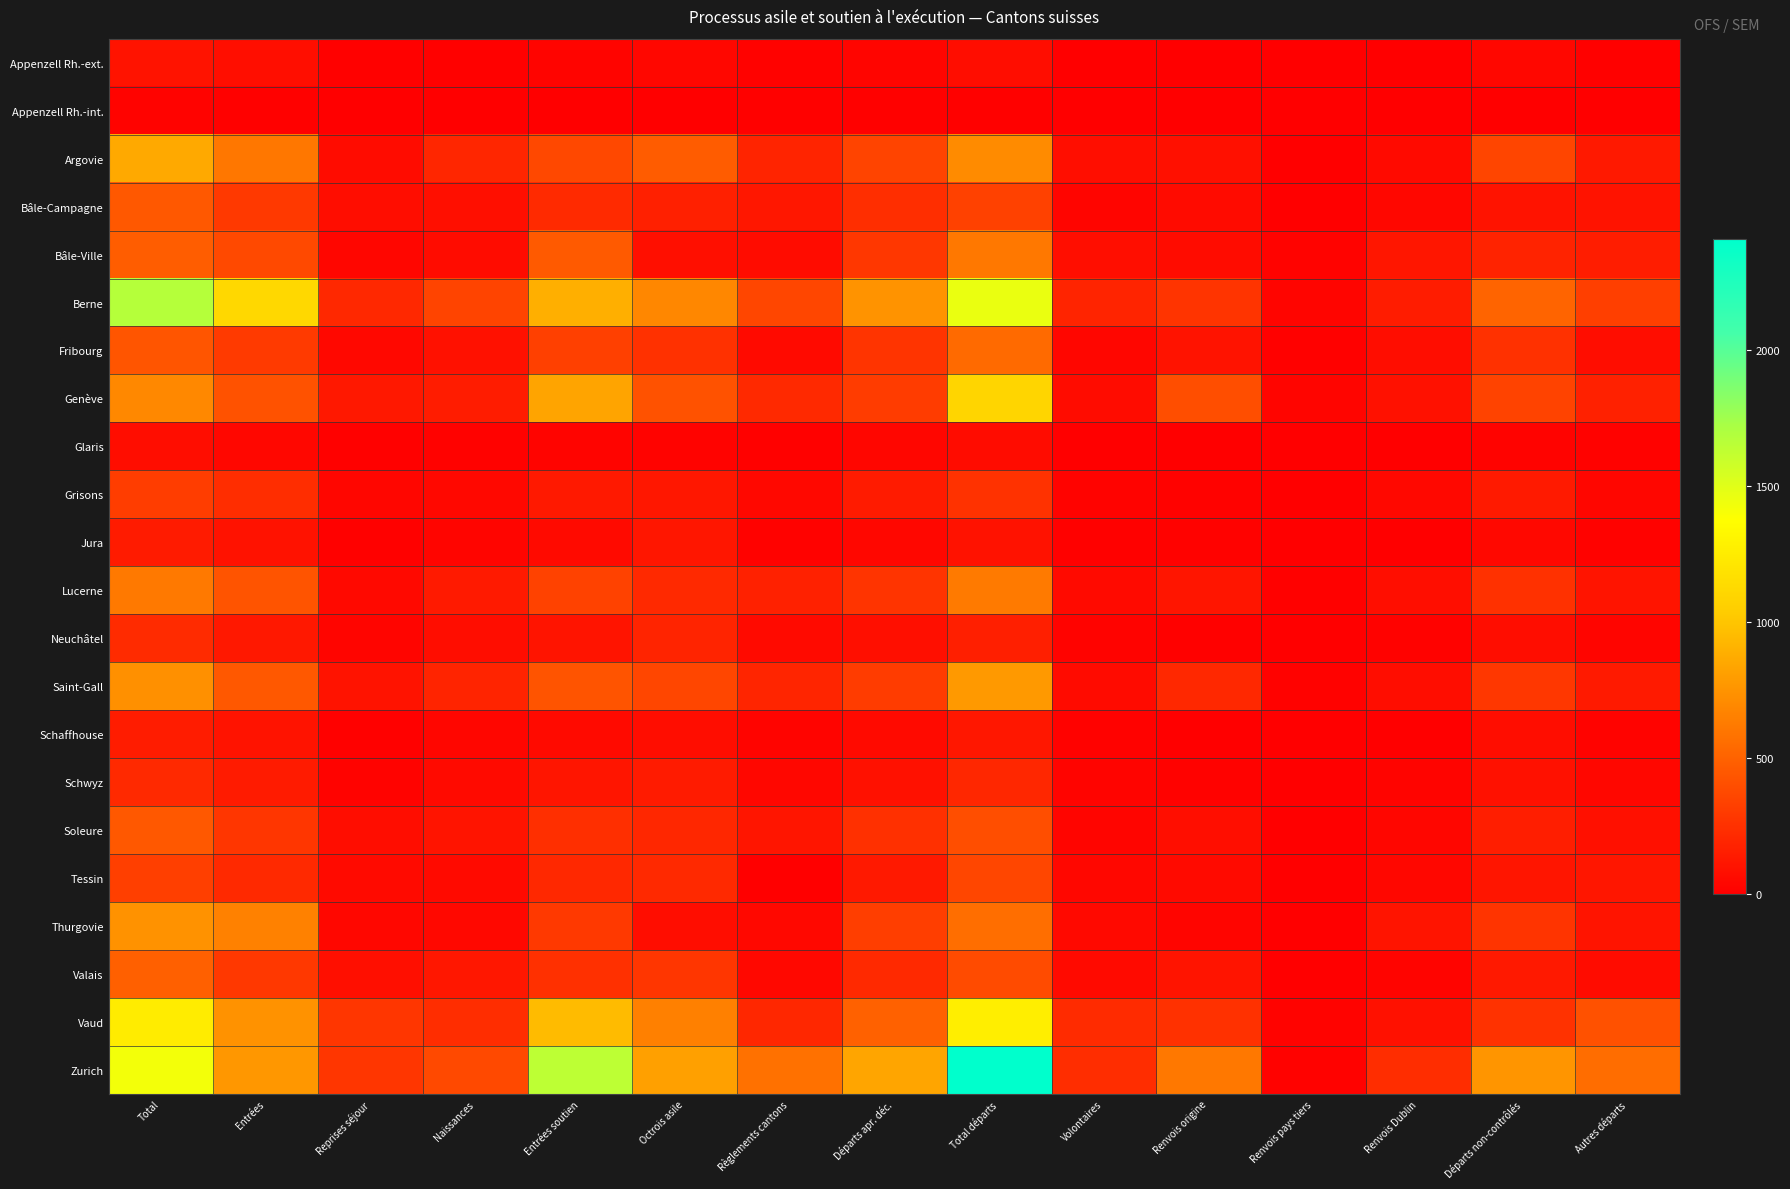

Which series has the largest total across all categories?

Zurich